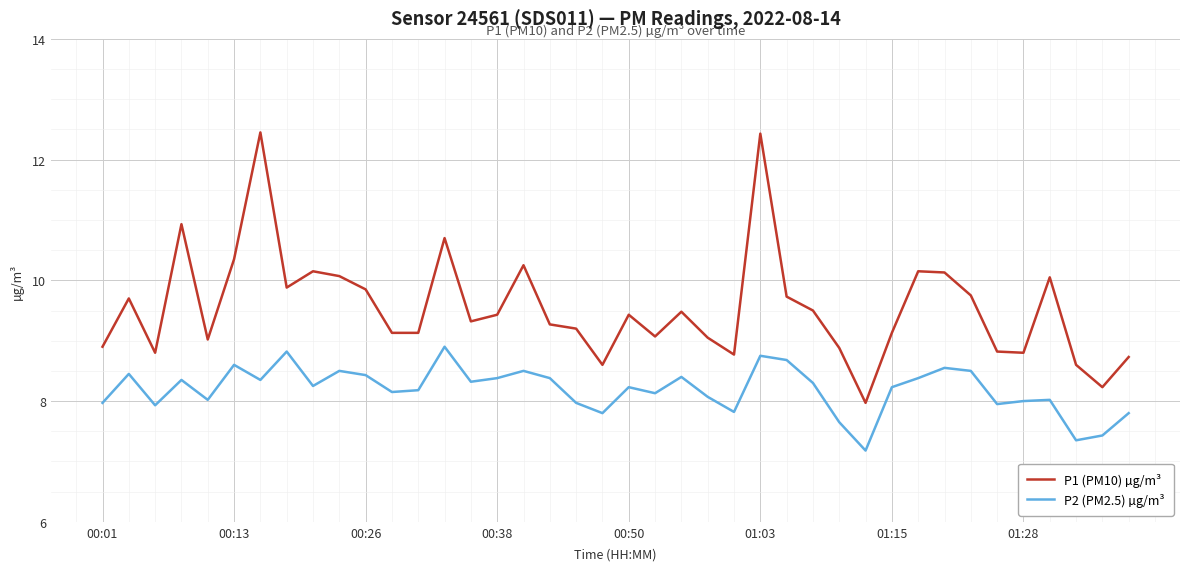

How many lines are shown in the chart?

2